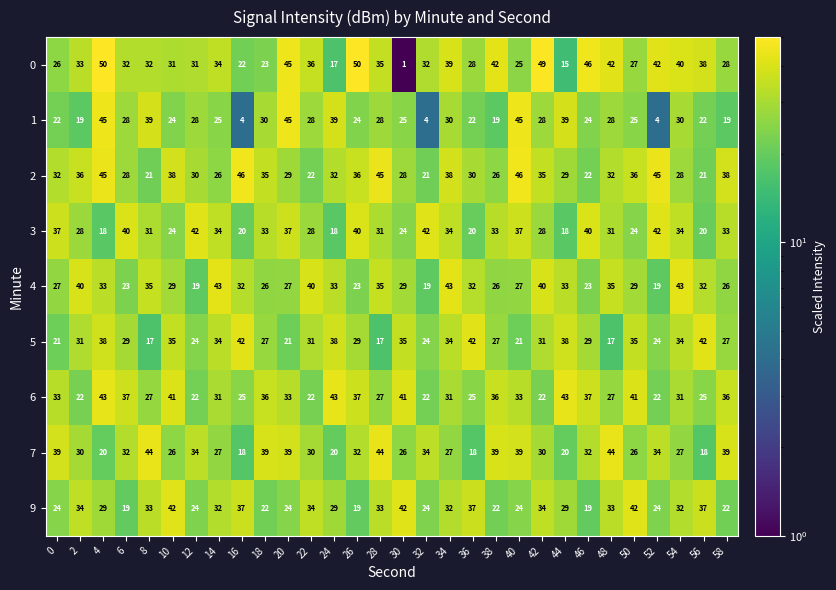

What is the sum of all 0 values?

991